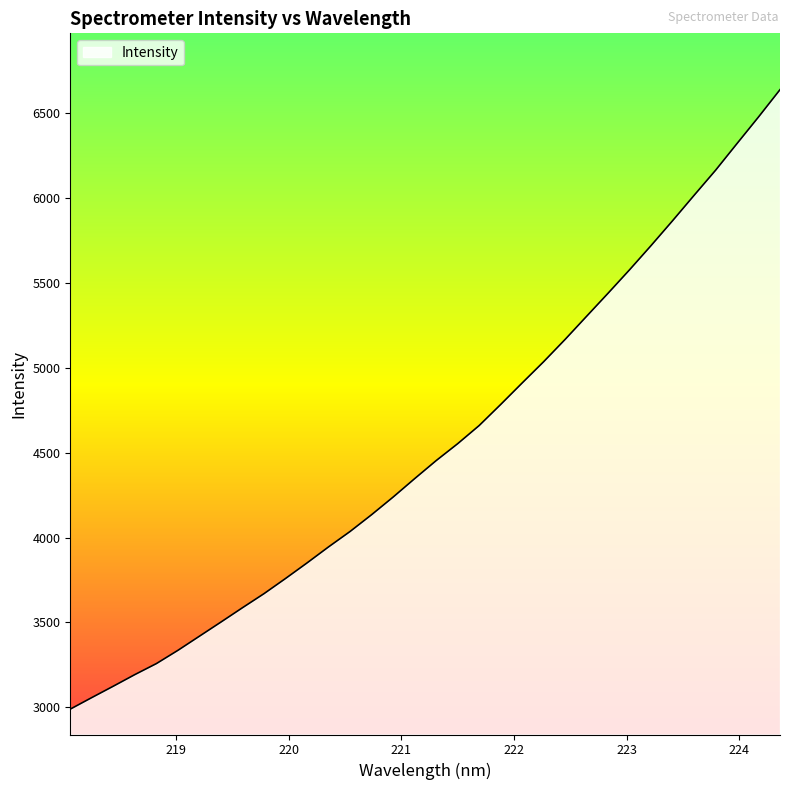

How many lines are shown in the chart?

1